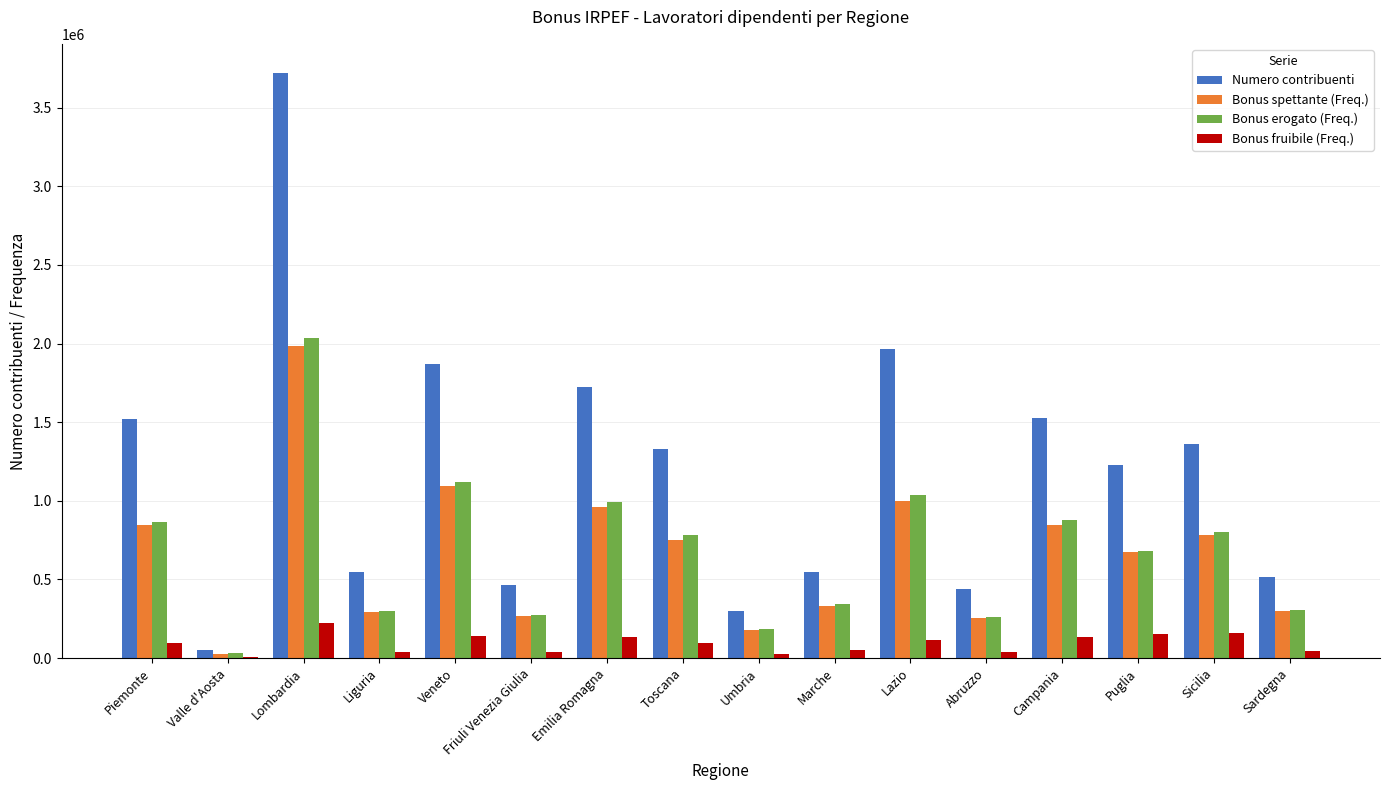

What is the greatest value displayed?

3719974